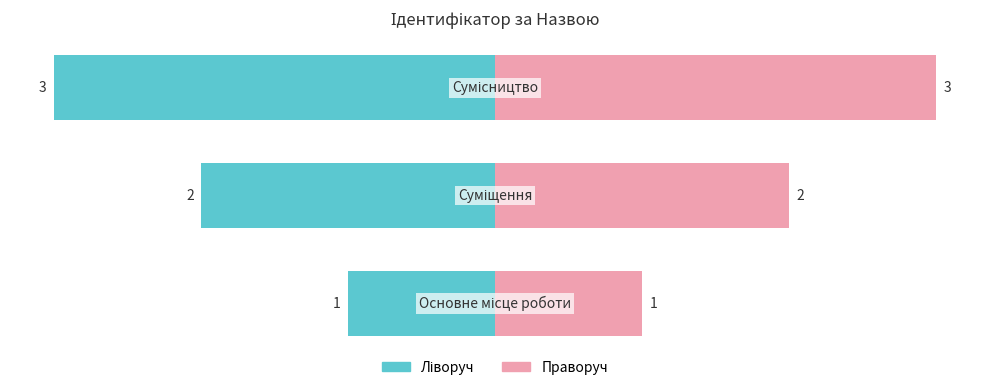

The Основне/Суміщення series shows -1 at 2. True or false?

False